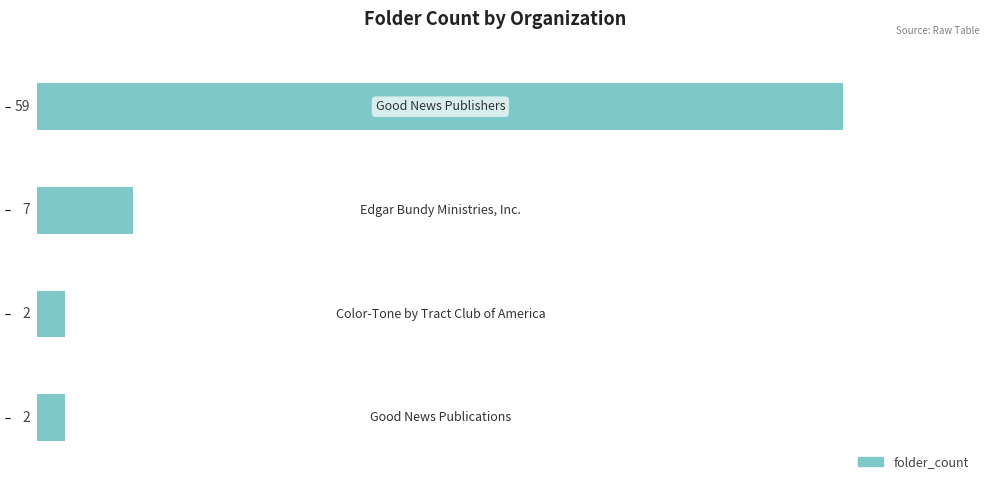

What is the value of the 4th bar from the top?

2